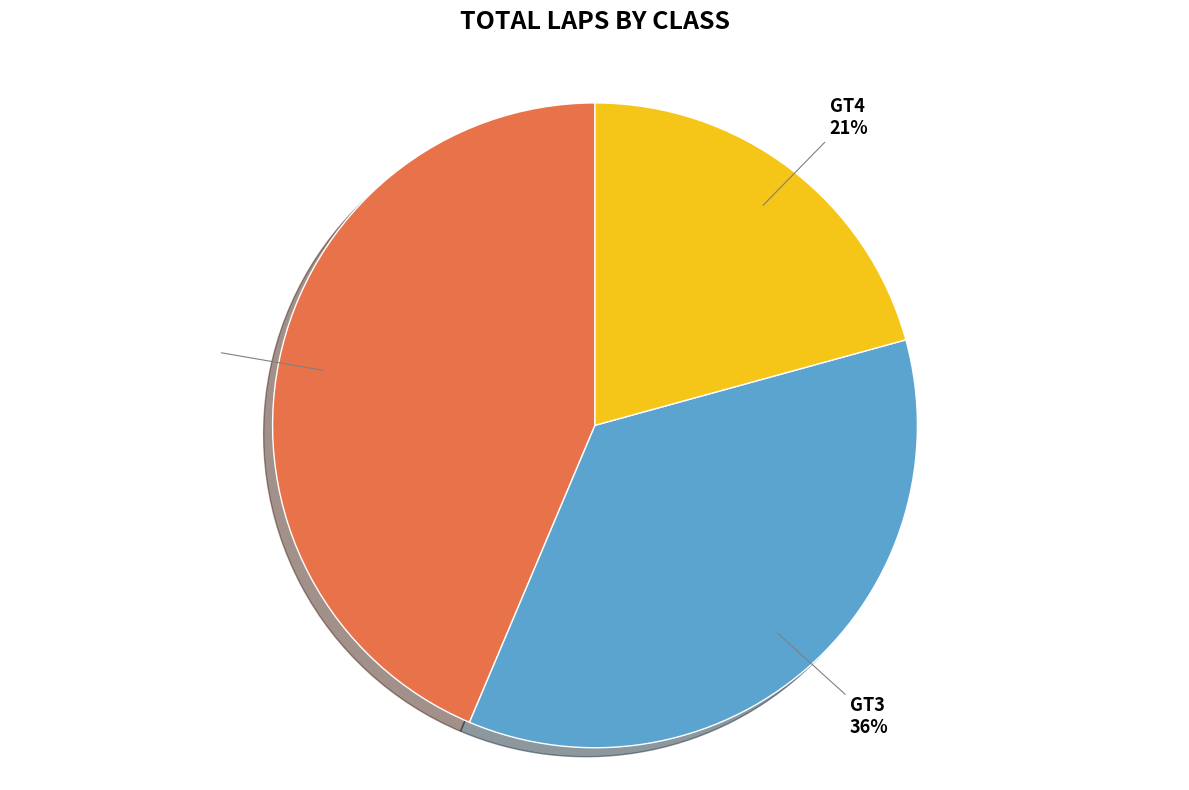

The P1 slice represents 55% of the pie. True or false?

False